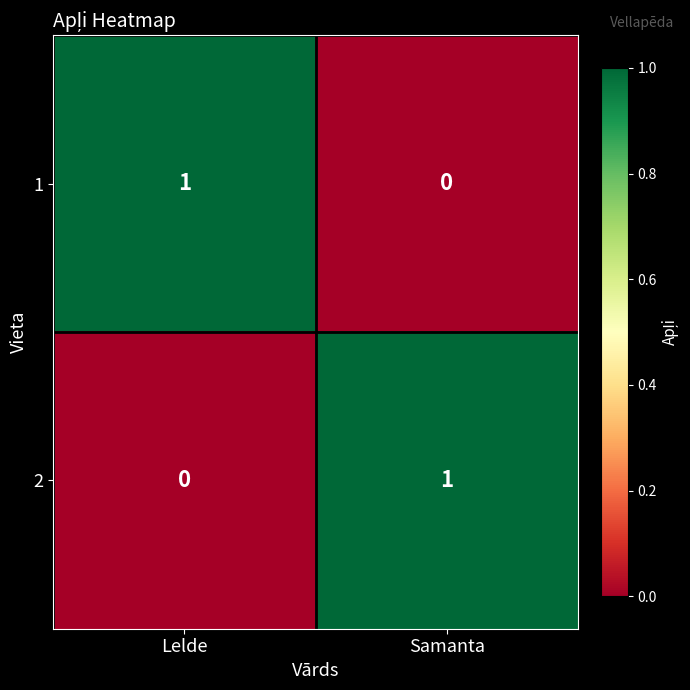

At how many categories does at least one series exceed 0?

2